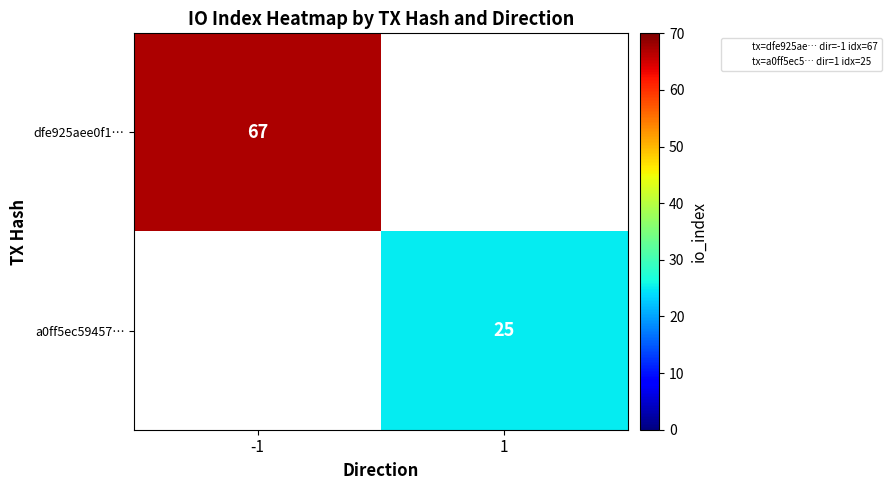

Is the value of a0ff5ec59457… at 1 greater than the value of dfe925aee0f1… at -1?

No